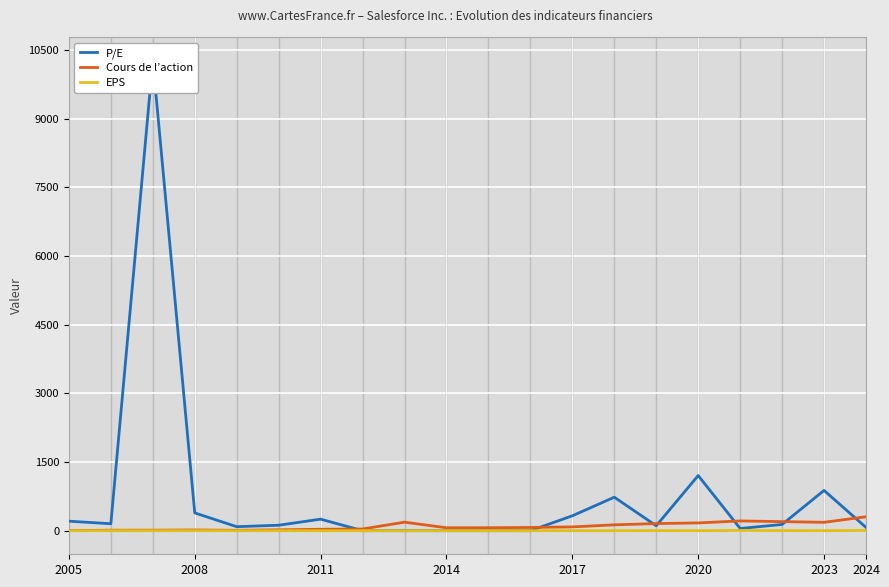

How many interior local valleys does the P/E series have?

4